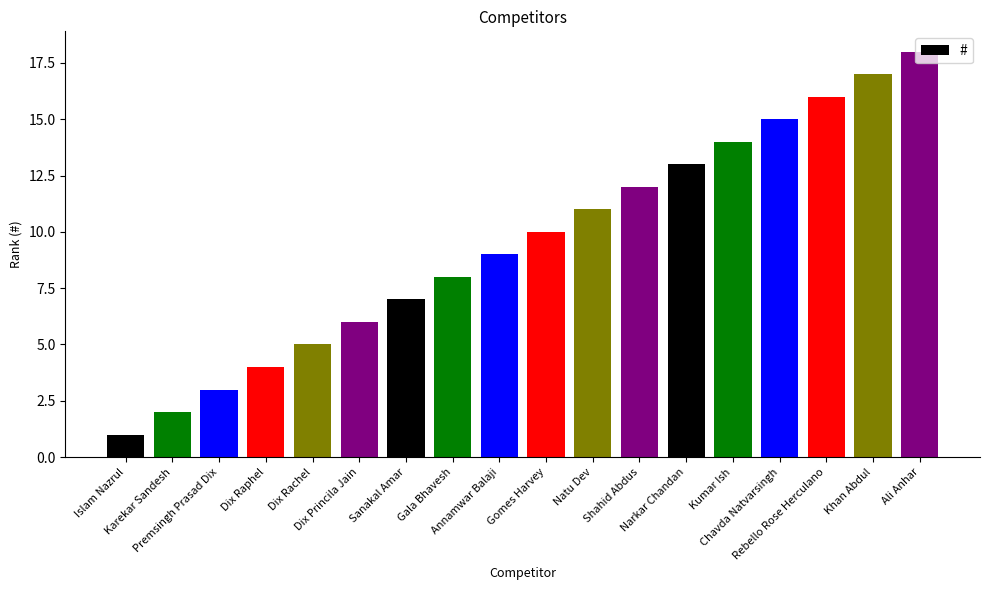

What is the value of the 8th bar from the left?

8